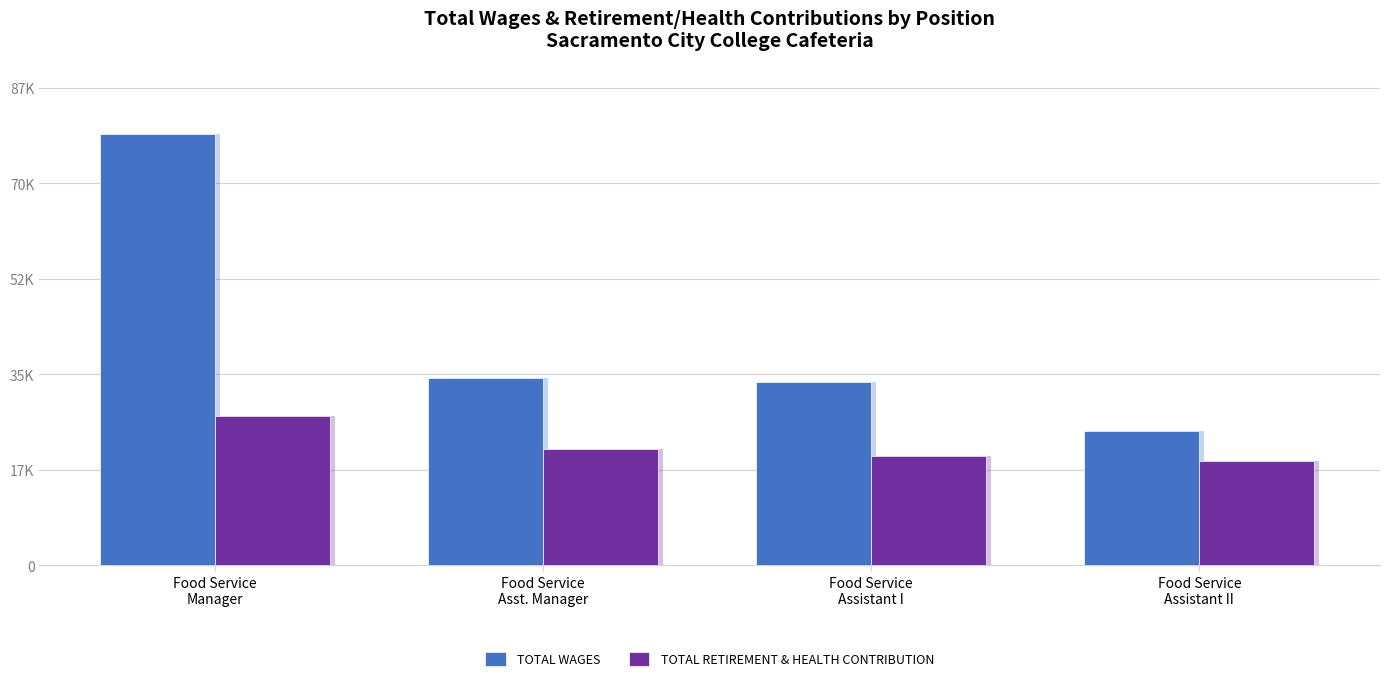

What is the sum of the Total Retirement & Health Contribution values at Food Service
Asst. Manager and Food Service
Assistant II?

40413